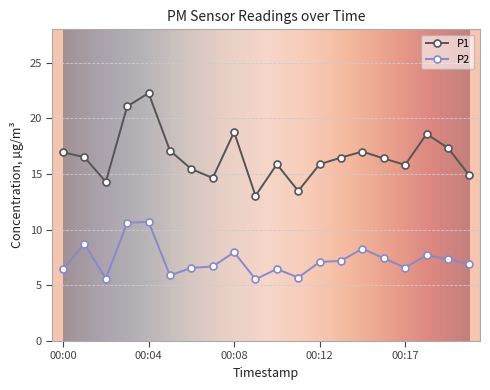

Rank the series by their maximum value, from highest to lowest.

P1, P2